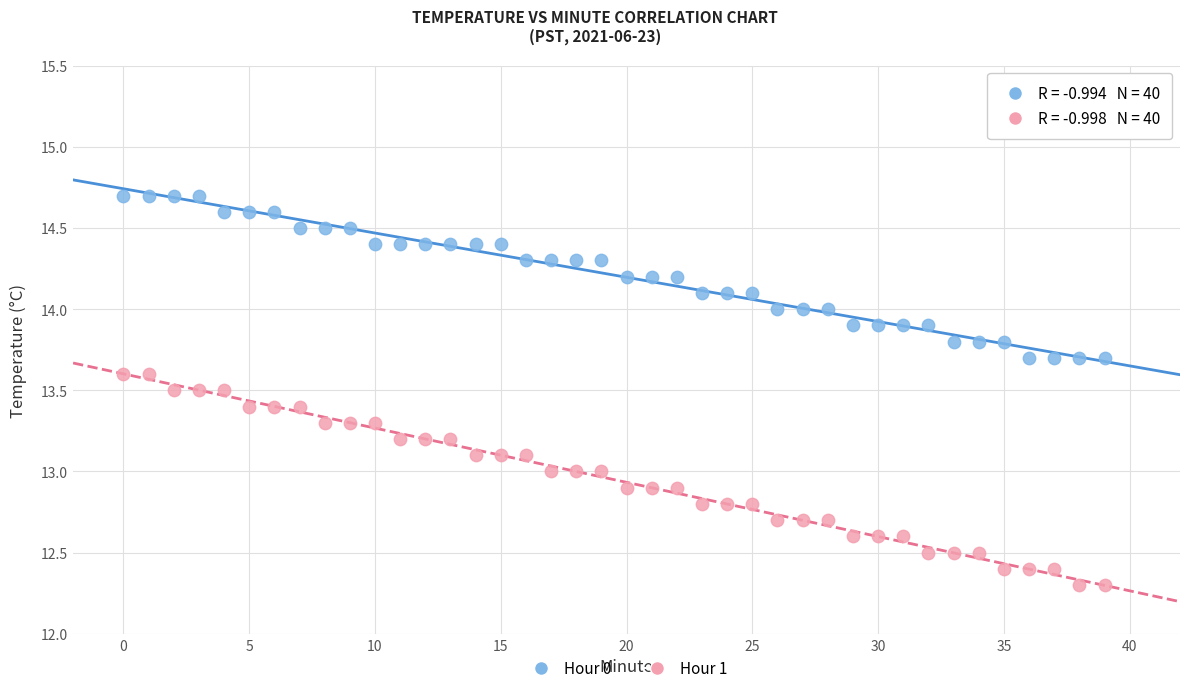

What are all the series names shown in the legend?

Hour 0, Hour 1